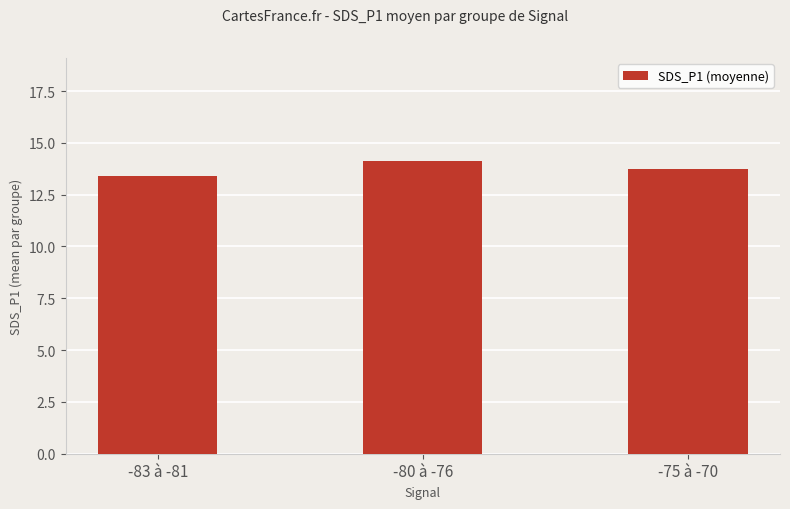

What is the label of the 2nd bar from the right?

-80 à -76